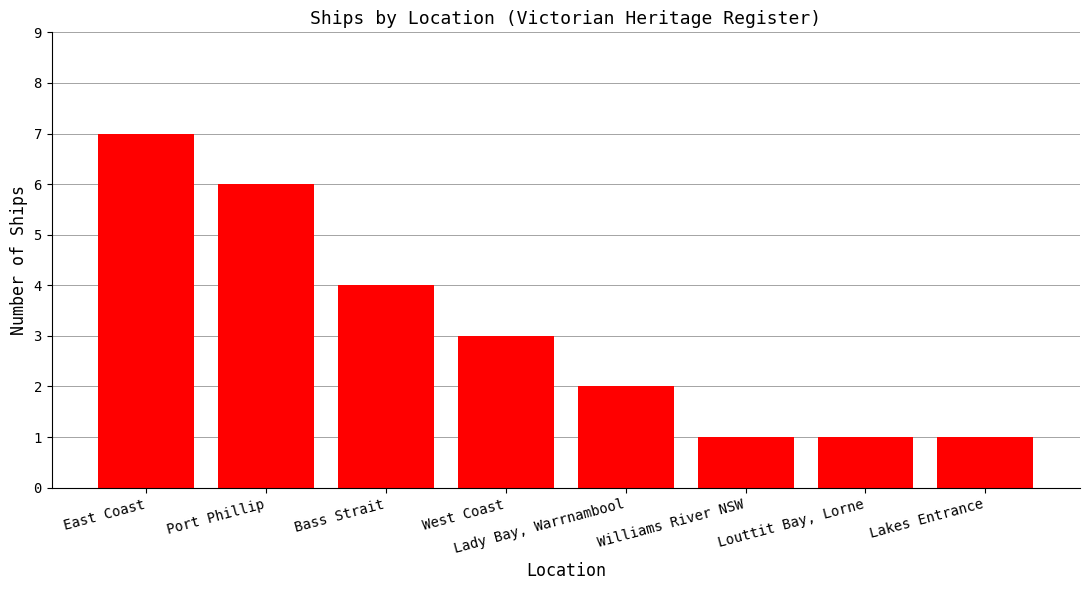

At which label does the data first exceed 3?

East Coast